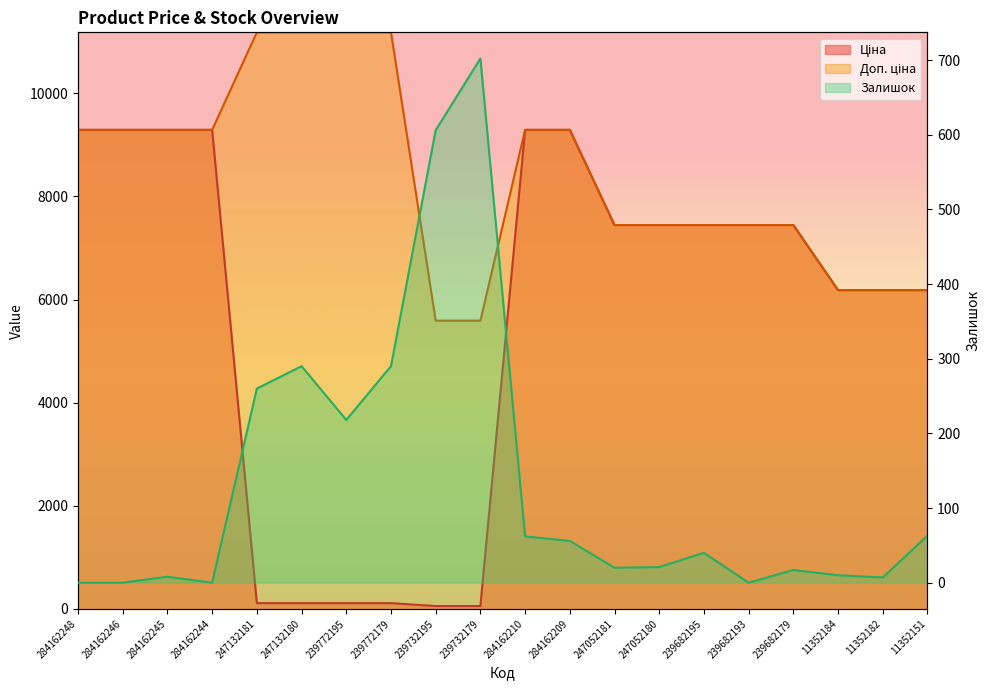

List the series in order of their peak value, highest first.

Доп. ціна, Ціна, Залишок